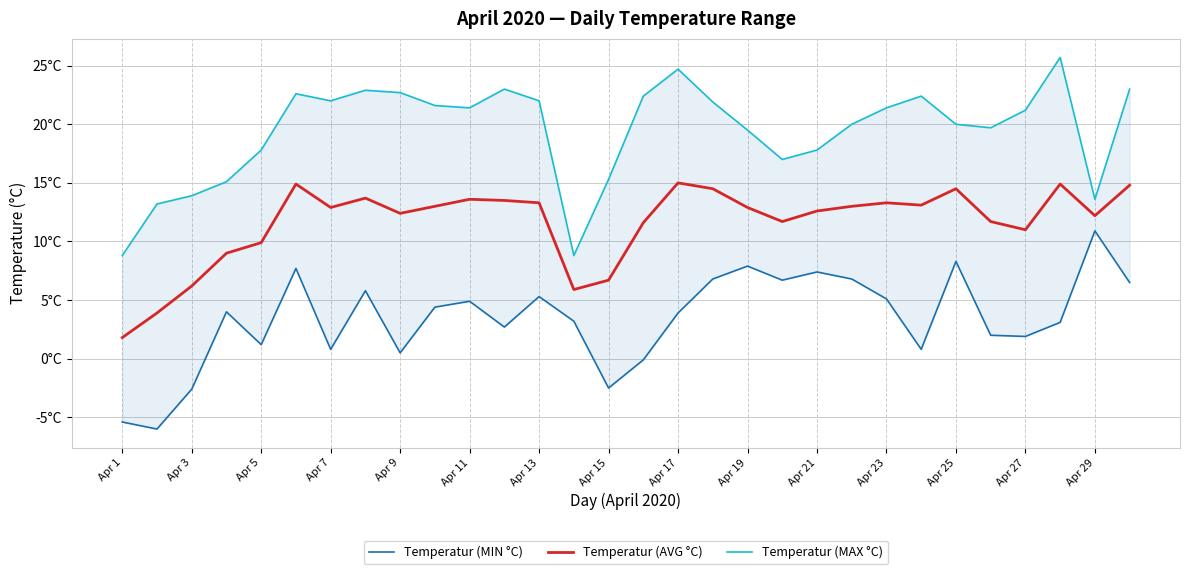

True or false: Temperatur (MAX °C) and Temperatur (AVG °C) cross at least once.

False